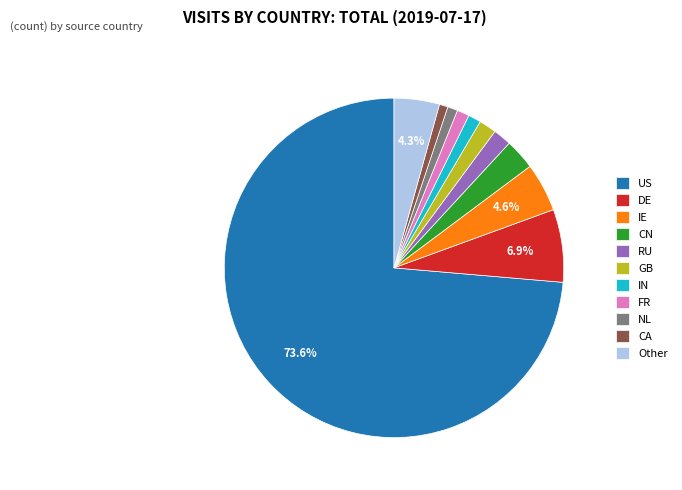

What percentage is the RU slice, to the nearest percent?

2%